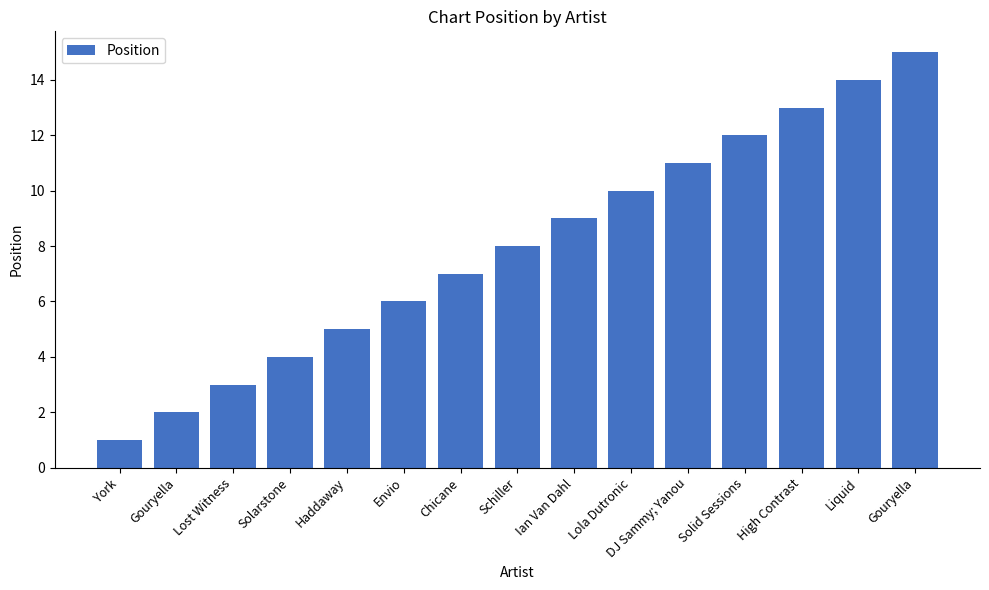

Rank the categories by value from highest to lowest.

Gouryella, Liquid, High Contrast, Solid Sessions, DJ Sammy; Yanou, Lola Dutronic, Ian Van Dahl, Schiller, Chicane, Envio, Haddaway, Solarstone, Lost Witness, Gouryella, York